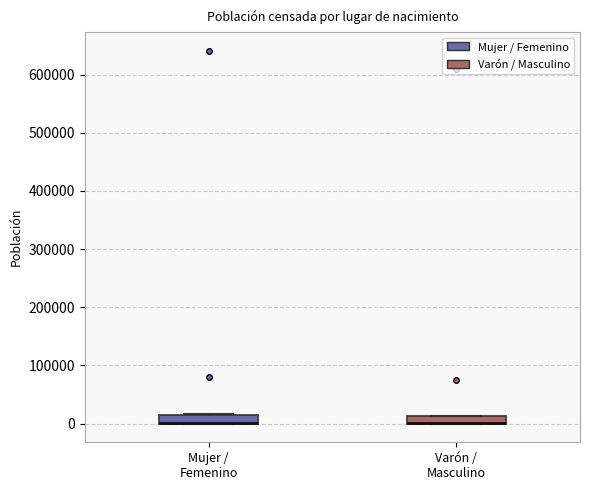

Where is the upper edge of the box for Mujer / Femenino on the y-axis? The values are not printed on the chart, so give them approximately, as read against the axis.

10000